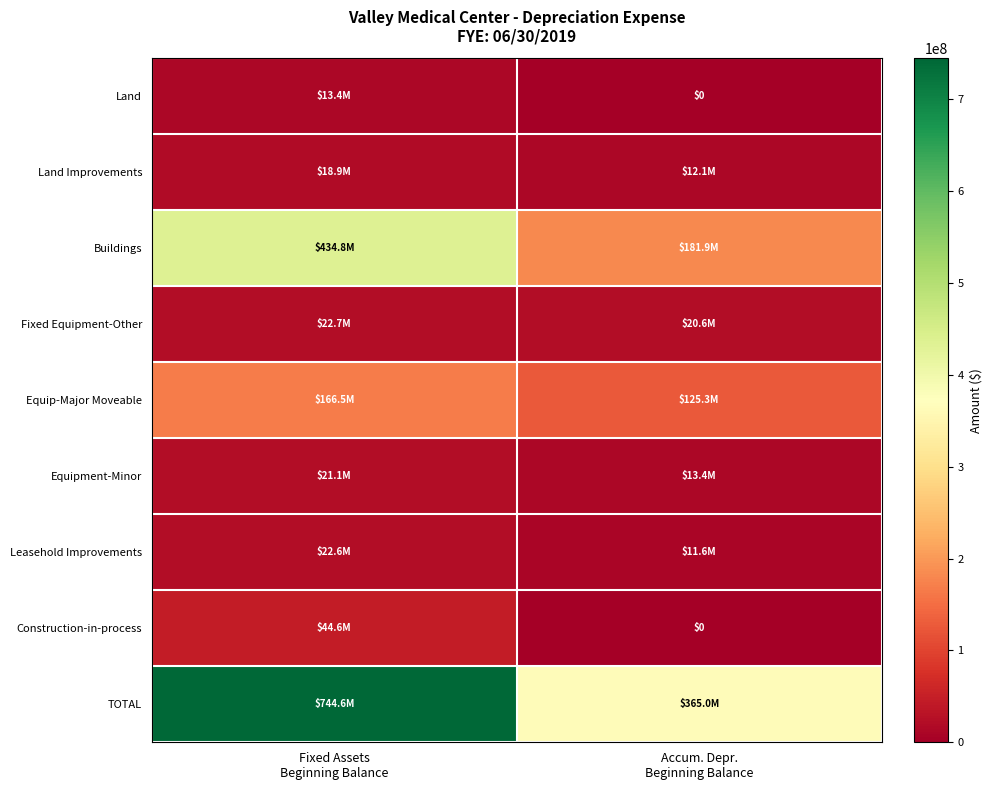

What is the maximum value shown in the chart?

744573130.8